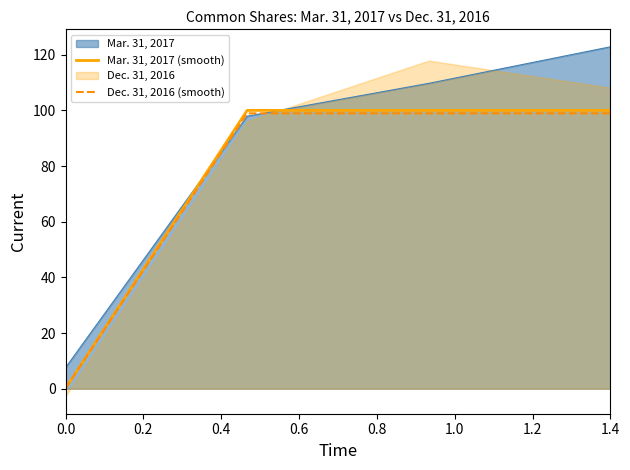

What is the value of the Mar. 31, 2017 (smooth) point at the 2nd from the left?

100.0